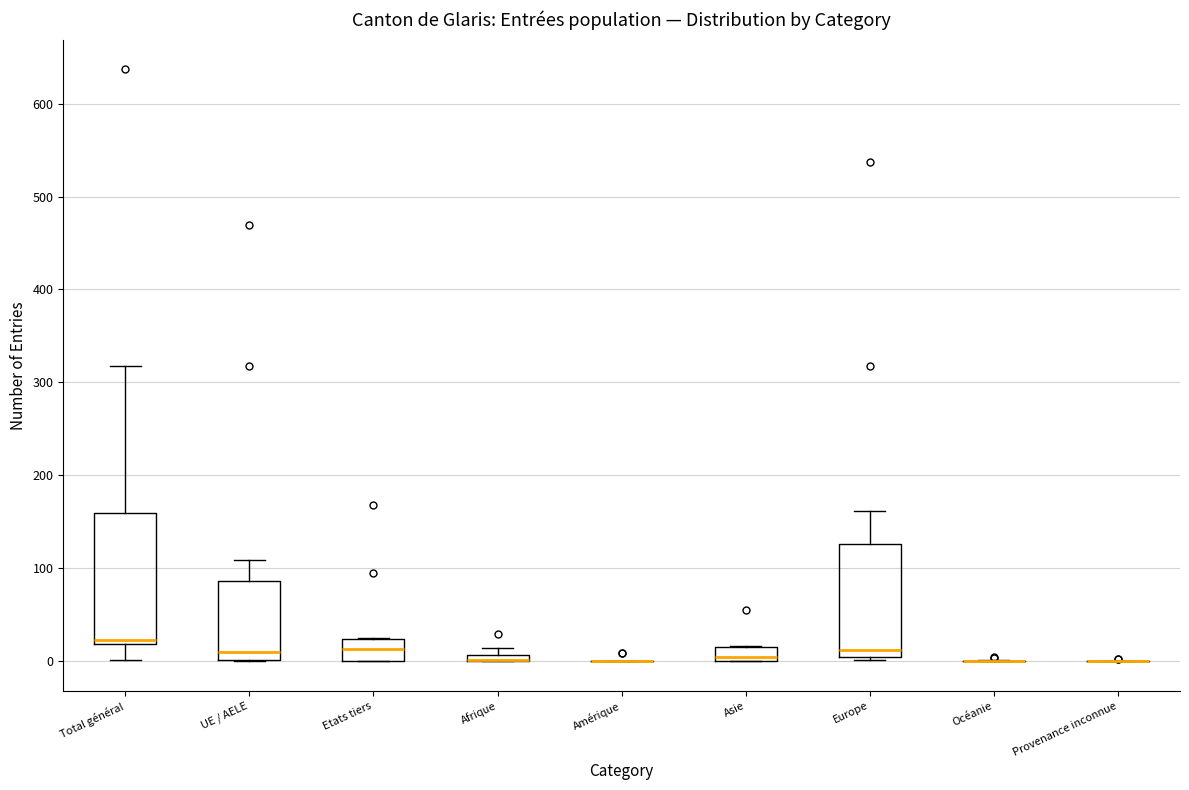

Where is the lower edge of the box for Total général on the y-axis? The values are not printed on the chart, so give them approximately, as read against the axis.

20